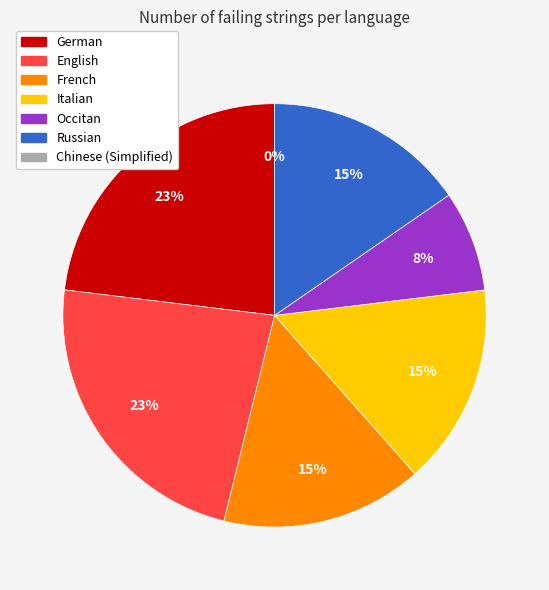

Approximately how many times larger is the value at English compared to German?

1.0